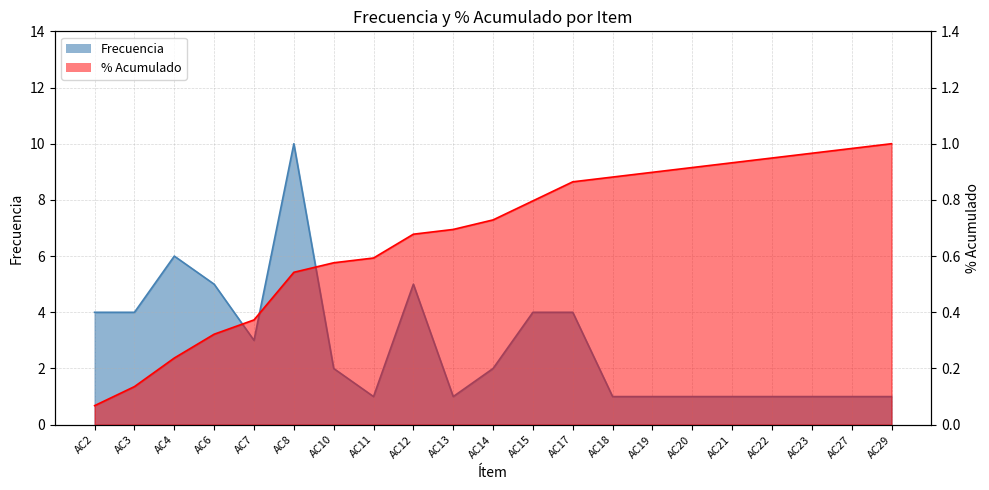

Where is the first local minimum for Frecuencia?

AC7